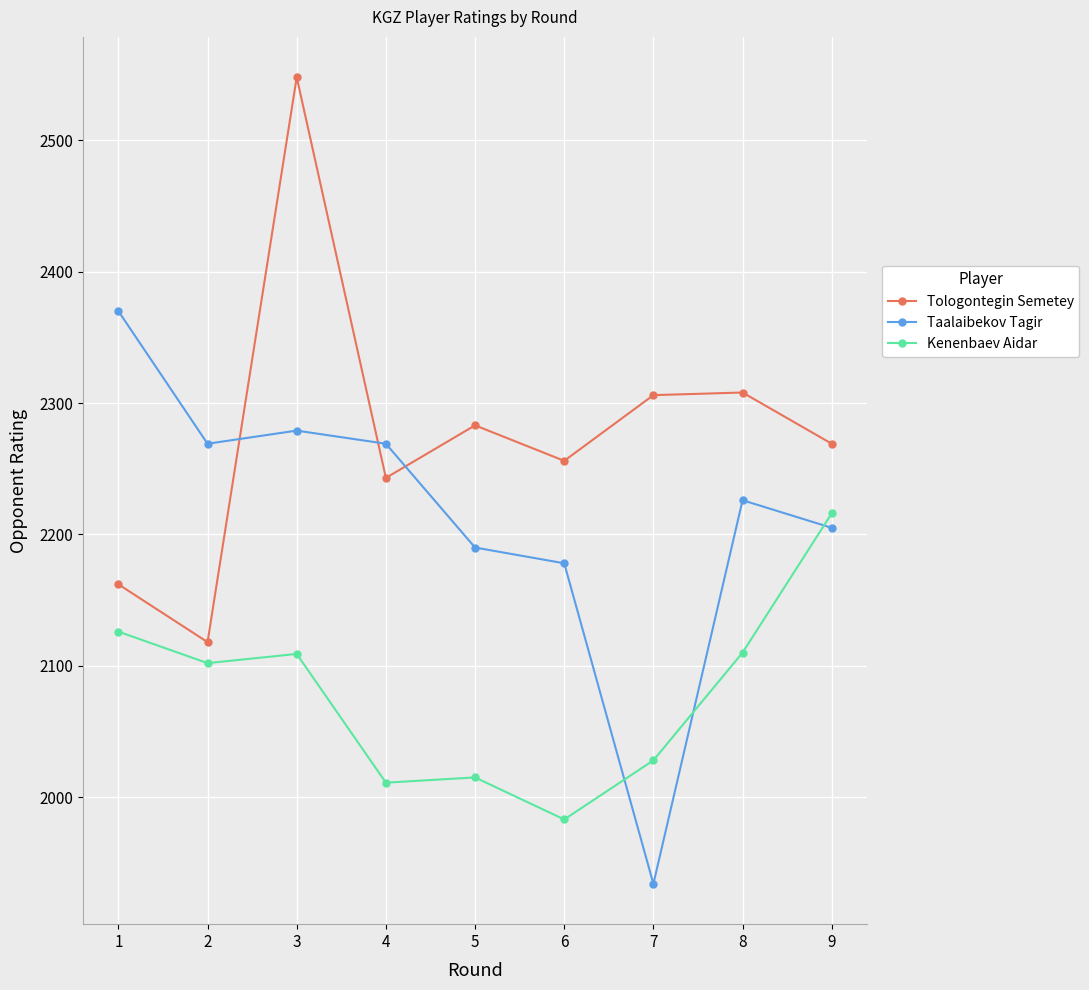

What is the sum of all Tologontegin Semetey values?

20493